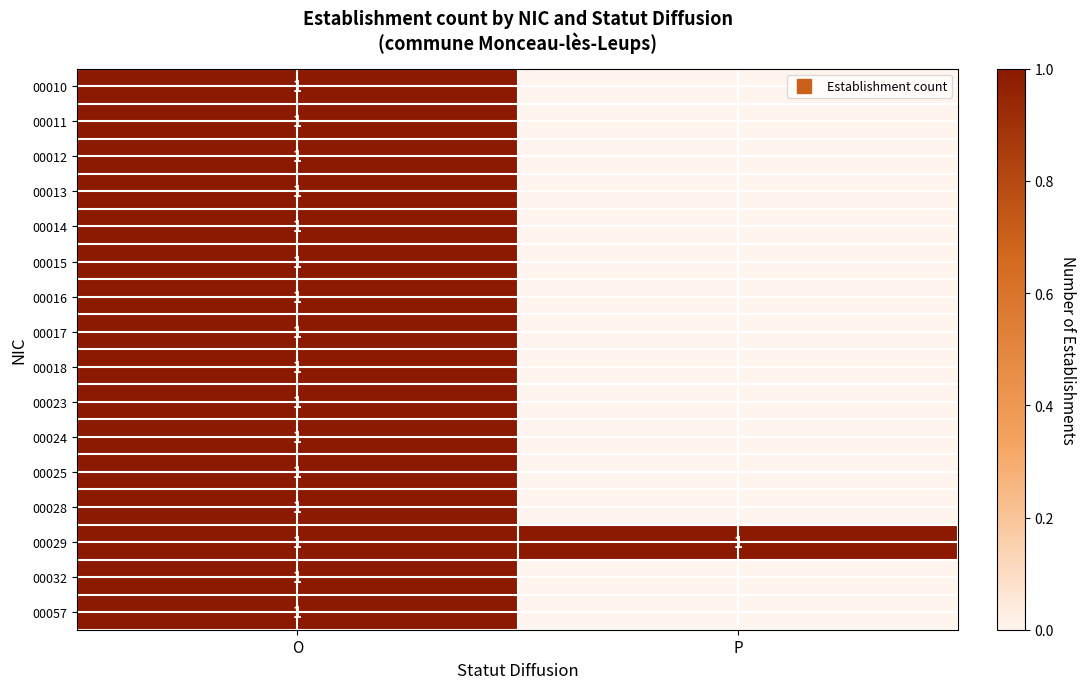

Which category has the highest value across all series?

O